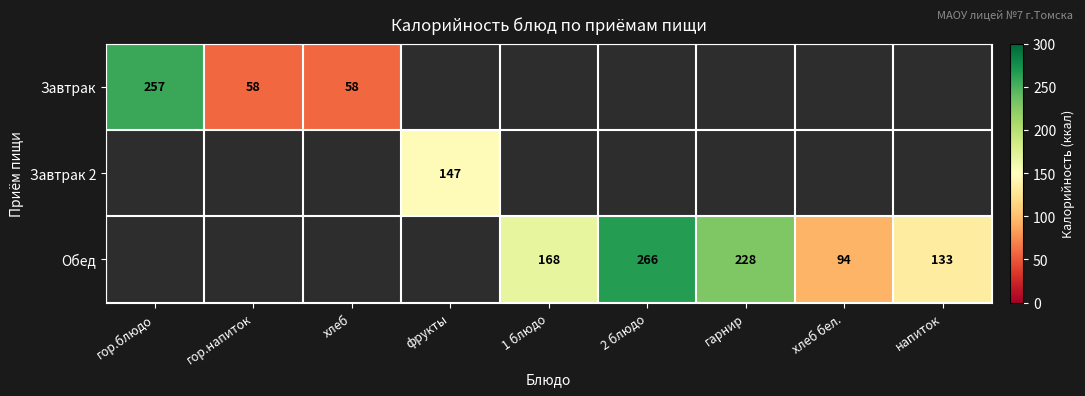

The Обед series shows 133 at напиток. True or false?

True